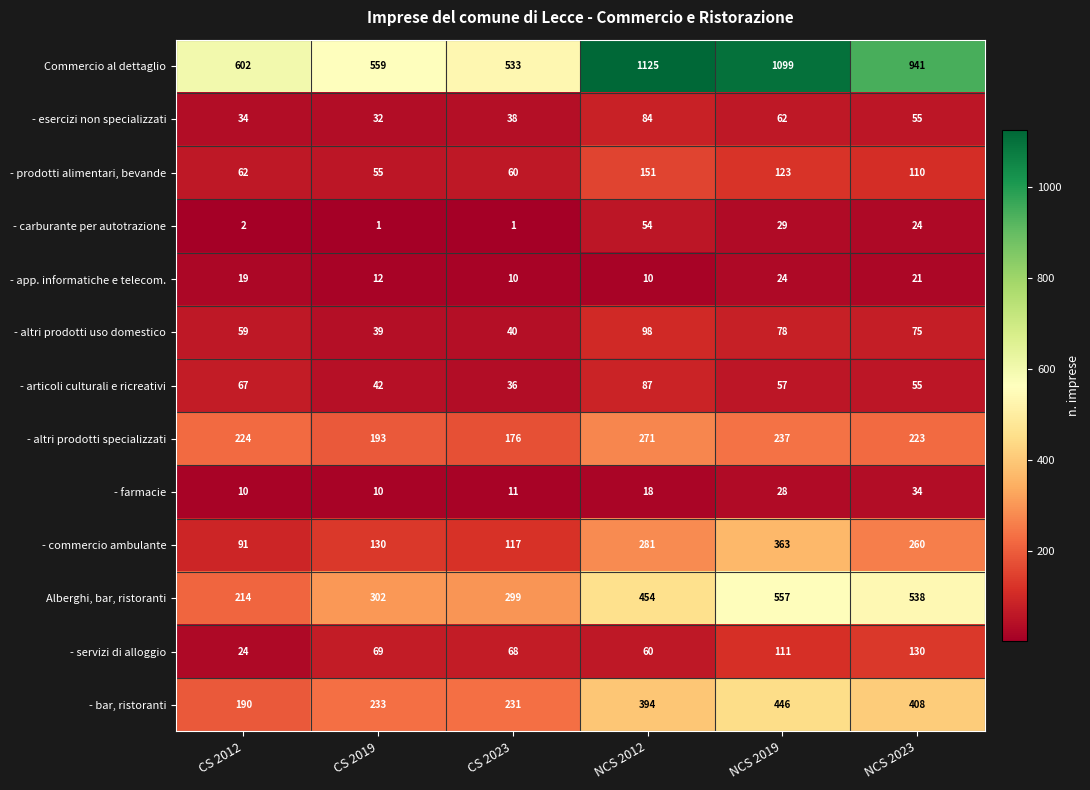

Rank the series at CS 2012 from highest to lowest value.

Commercio al dettaglio, - altri prodotti specializzati, Alberghi, bar, ristoranti, - bar, ristoranti, - commercio ambulante, - articoli culturali e ricreativi, - prodotti alimentari, bevande, - altri prodotti uso domestico, - esercizi non specializzati, - servizi di alloggio, - app. informatiche e telecom., - farmacie, - carburante per autotrazione